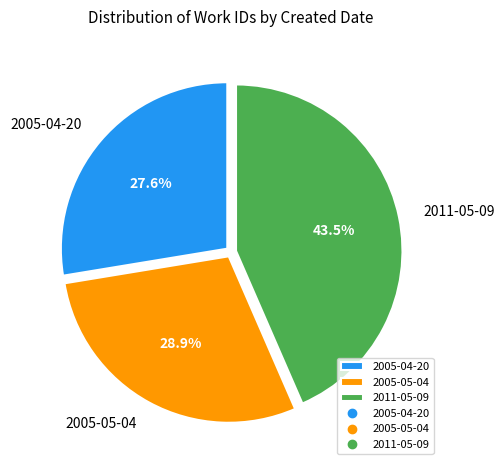

Which slice is the largest?

2011-05-09